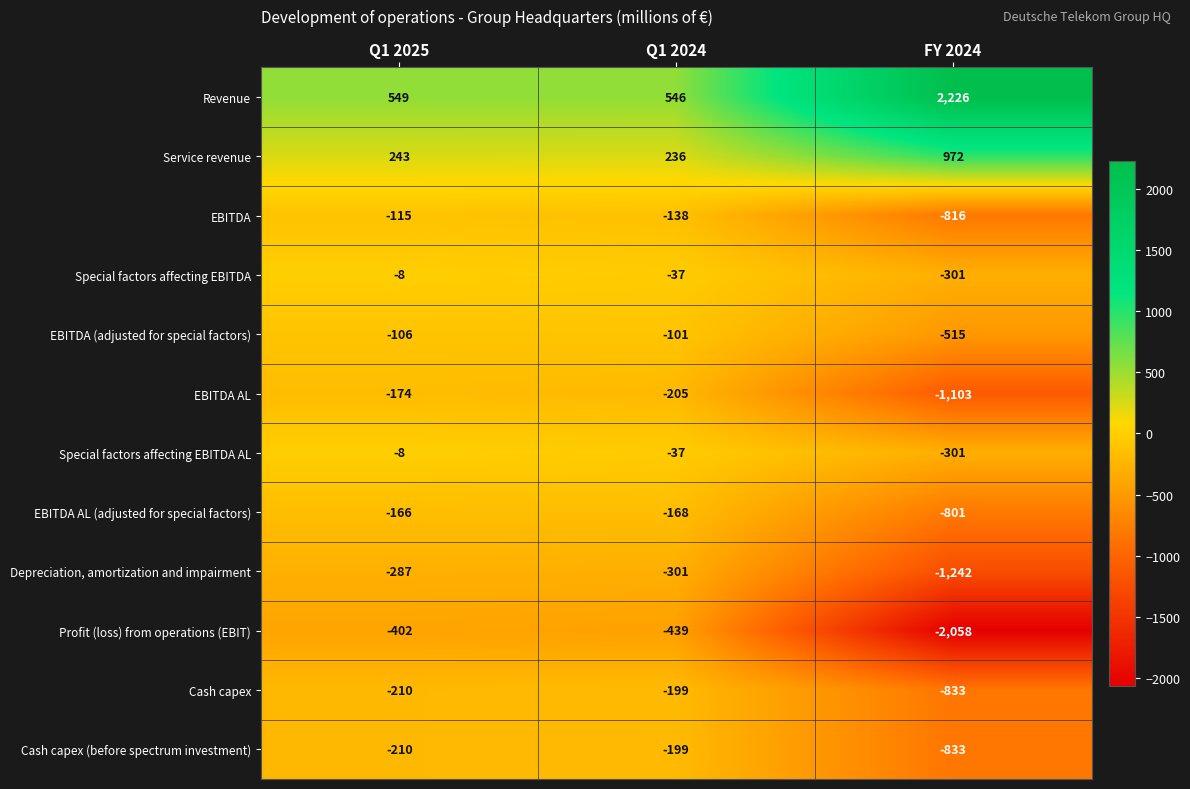

What is the difference between the second highest and minimum values in the Revenue series?

3